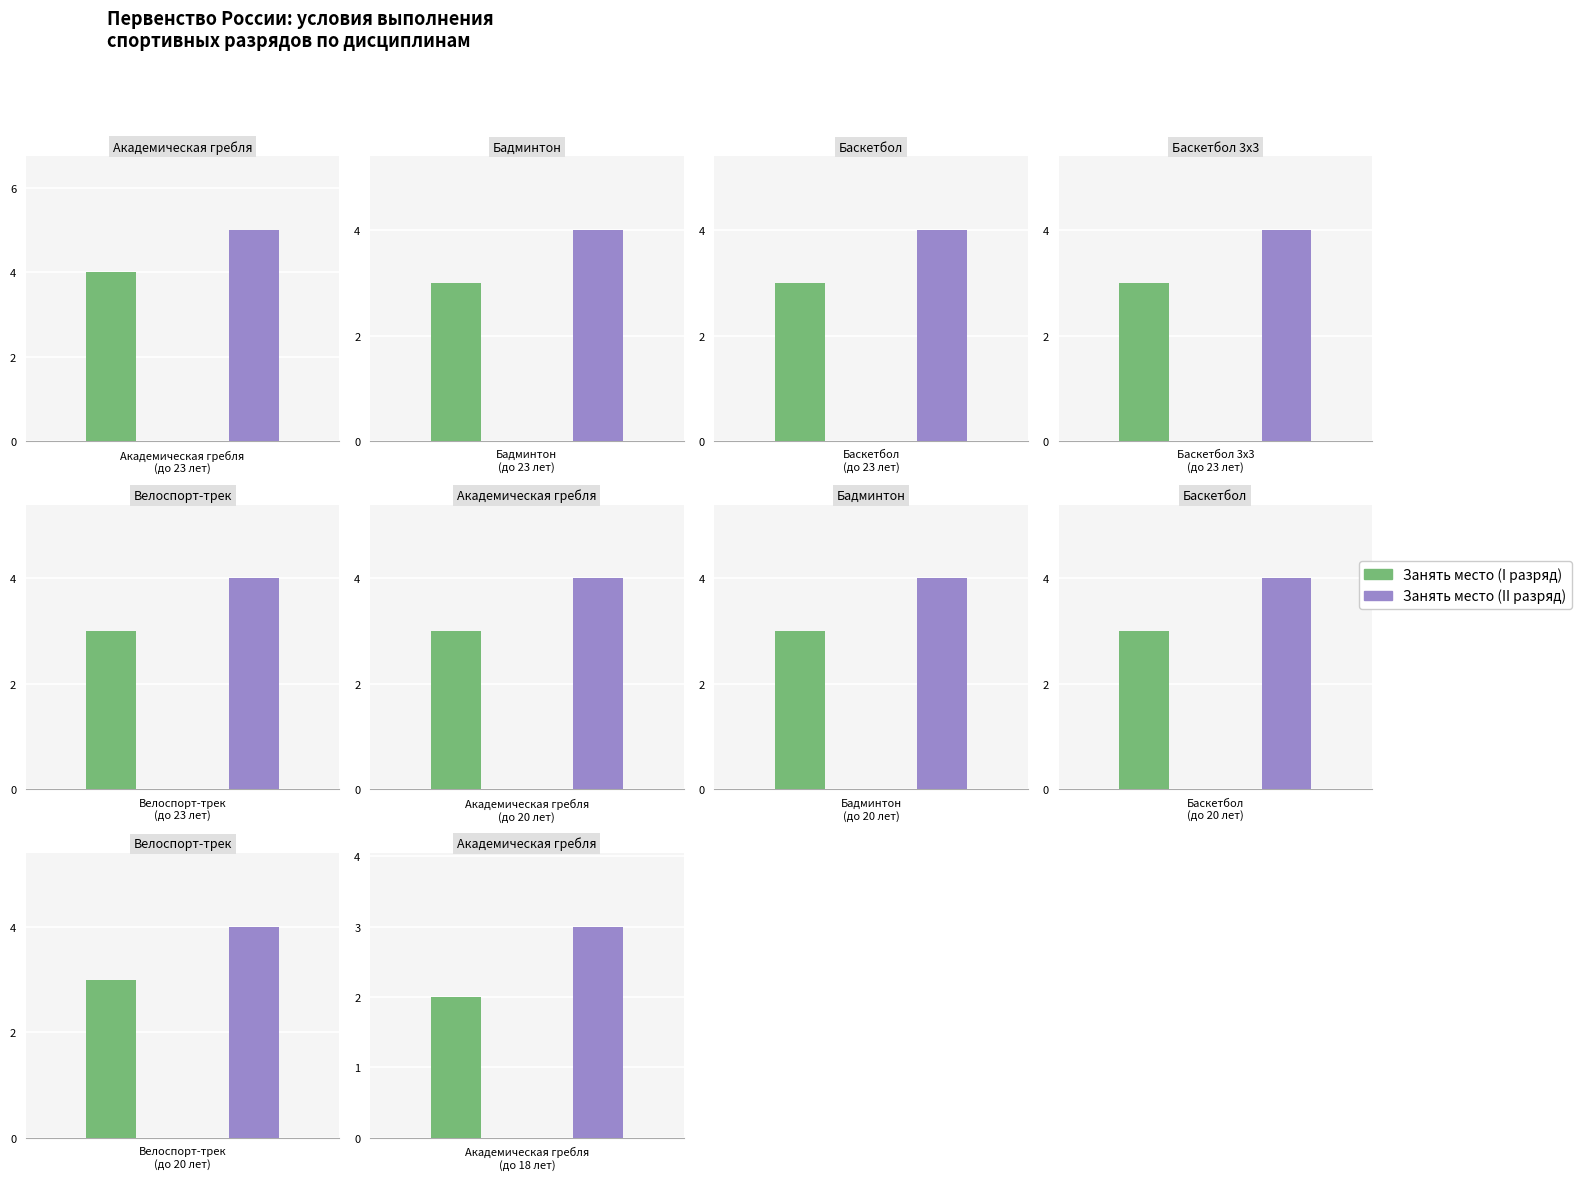

Reading left to right, transcribe all the data shown in this chart.

Занять место (I разряд): Академическая гребля
(до 23 лет)=4	Бадминтон
(до 23 лет)=3	Баскетбол
(до 23 лет)=3	Баскетбол 3х3
(до 23 лет)=3	Велоспорт-трек
(до 23 лет)=3	Академическая гребля
(до 20 лет)=3	Бадминтон
(до 20 лет)=3	Баскетбол
(до 20 лет)=3	Велоспорт-трек
(до 20 лет)=3	Академическая гребля
(до 18 лет)=2
Занять место (II разряд): Академическая гребля
(до 23 лет)=5	Бадминтон
(до 23 лет)=4	Баскетбол
(до 23 лет)=4	Баскетбол 3х3
(до 23 лет)=4	Велоспорт-трек
(до 23 лет)=4	Академическая гребля
(до 20 лет)=4	Бадминтон
(до 20 лет)=4	Баскетбол
(до 20 лет)=4	Велоспорт-трек
(до 20 лет)=4	Академическая гребля
(до 18 лет)=3